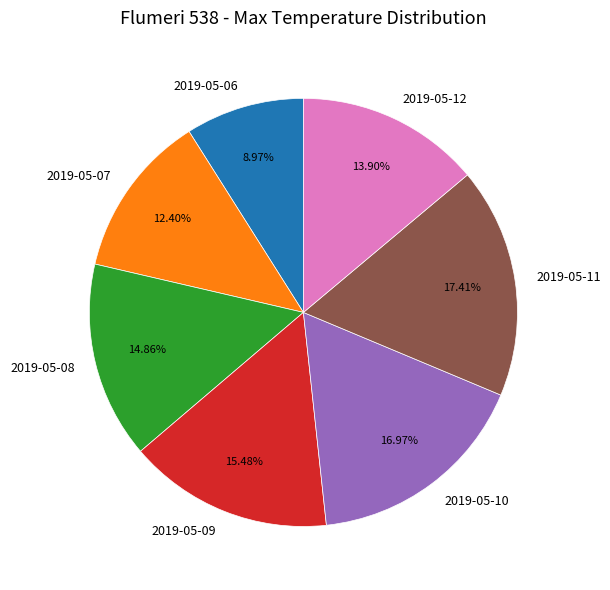

Is there a majority slice in this chart?

No